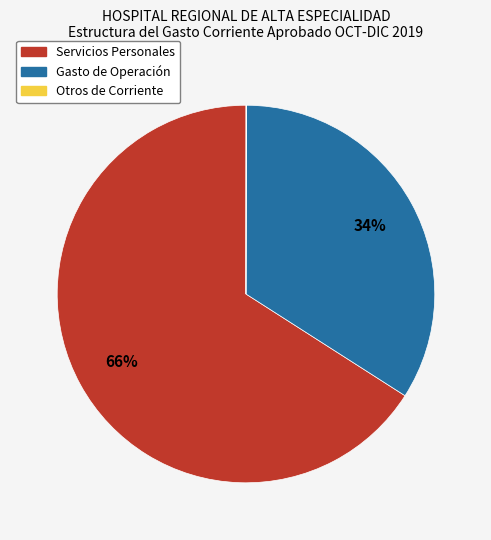

To the nearest percent, what is the difference between the largest and smallest slice percentages?

66%